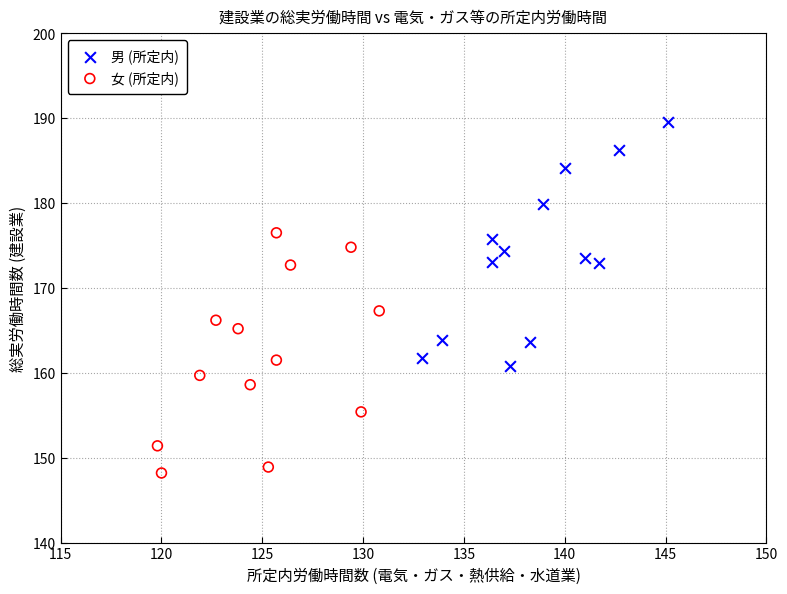

Which series contains the lowest Y value?

女 (所定内)